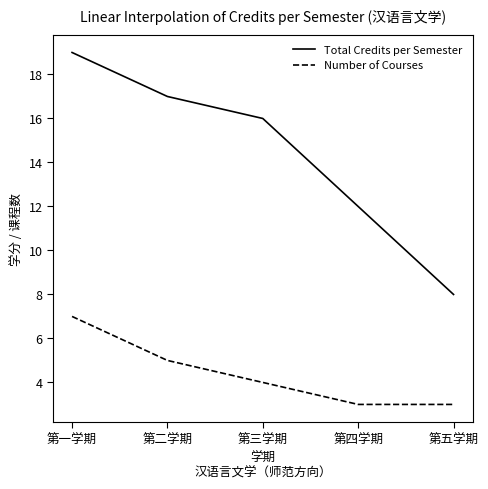

What position from the left is 第二学期?

2